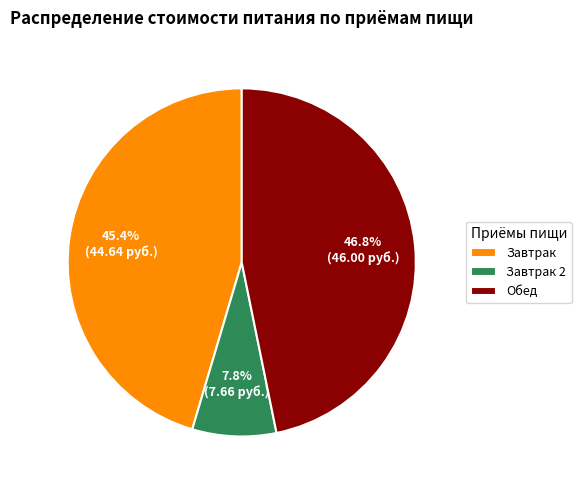

Approximately how many times larger is the value at Обед compared to Завтрак 2?

6.0